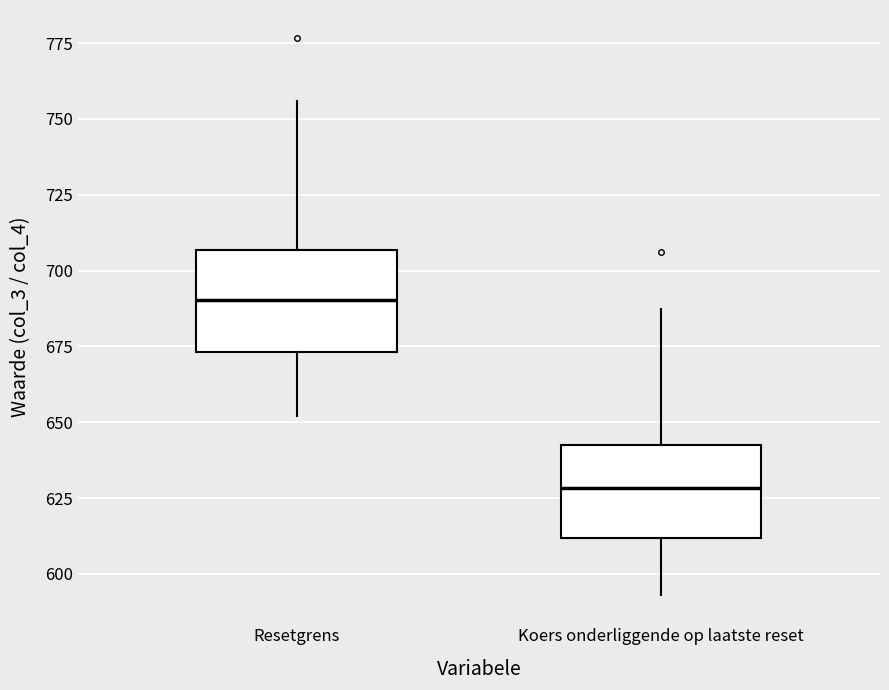

Reading left to right, transcribe this box plot: for each box, give where its median line is, the range the box spans, and where its two whiskers end, as read against the y-axis. The values are not printed on the chart, so give them approximately, as read against the axis.

Resetgrens: median 690, box 675 to 705, whiskers 650 to 755
Koers onderliggende op laatste reset: median 630, box 610 to 645, whiskers 595 to 685